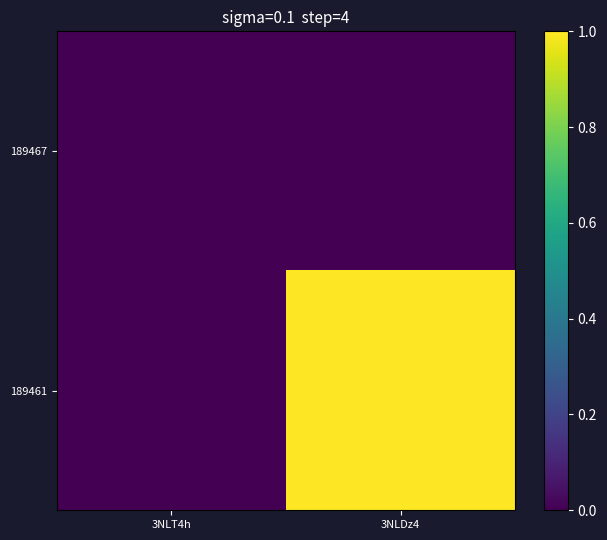

At which category is the sum across all series the highest?

3NLDz4